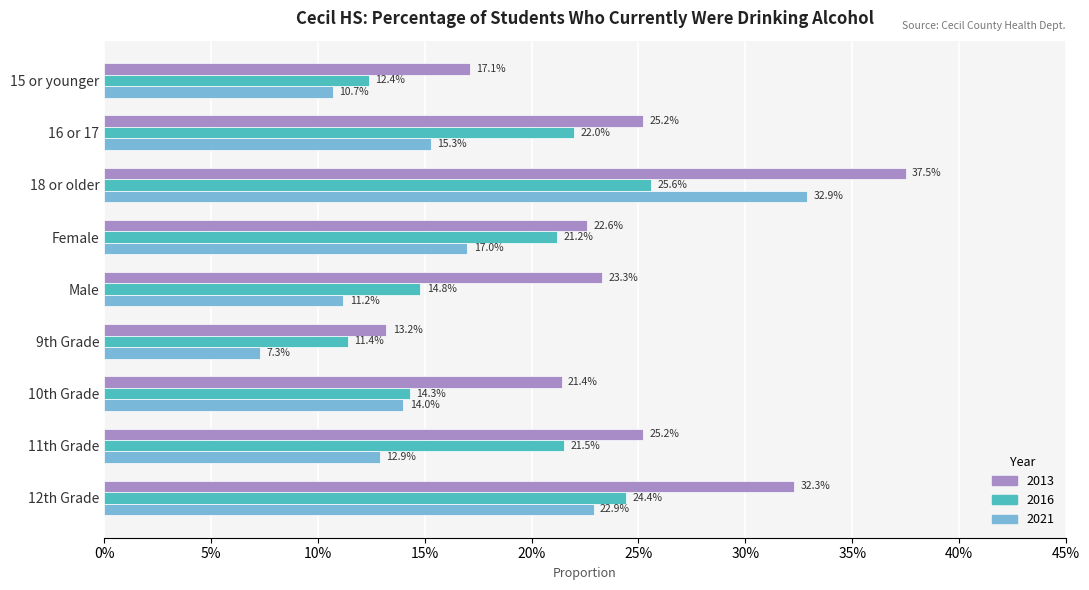

What are all the series names shown in the legend?

2013, 2016, 2021